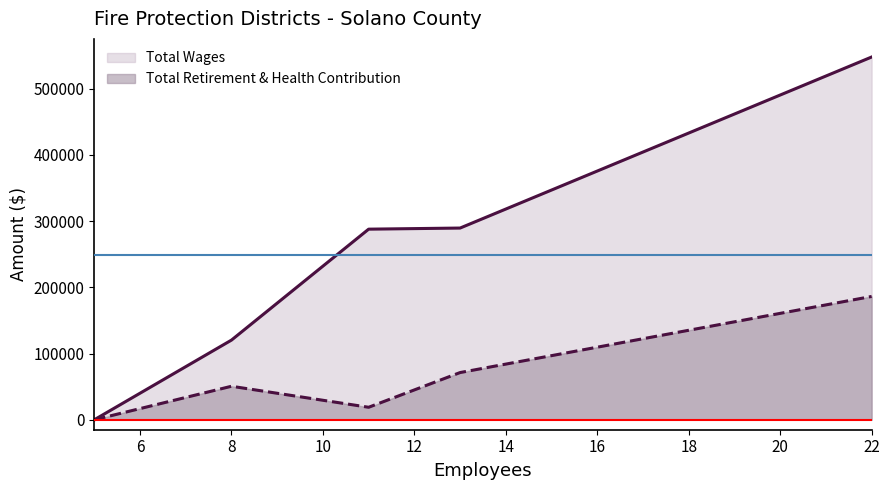

What is the spread (max minus min) of values at 11?

268833